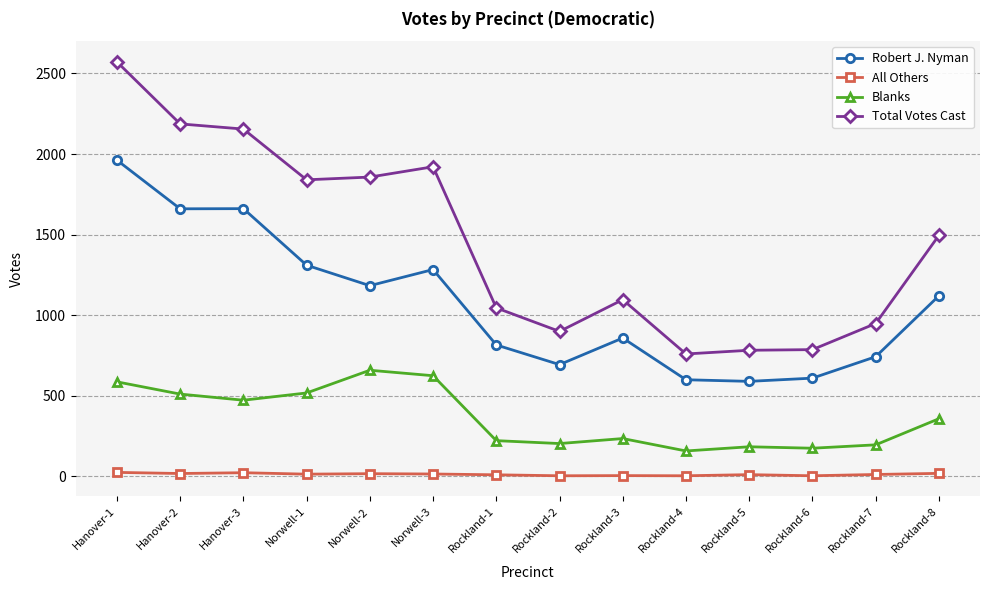

True or false: All Others and Robert J. Nyman intersect in this chart.

False